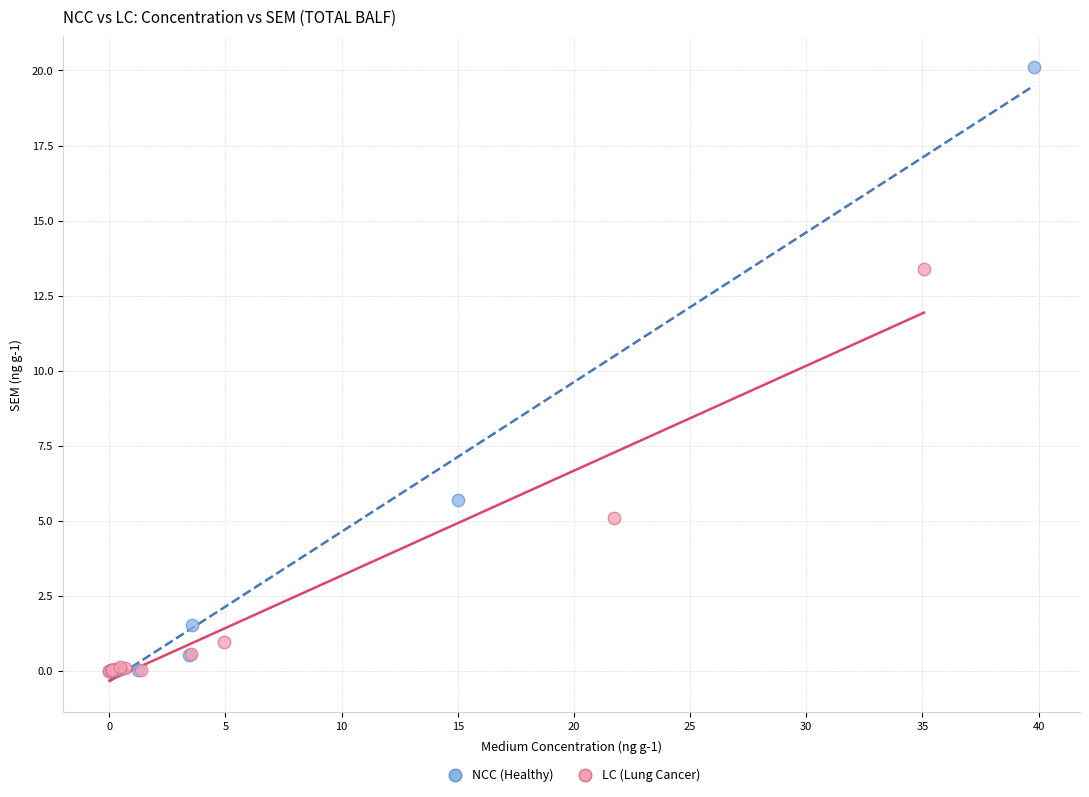

Which series contains the highest Y value?

NCC (Healthy)